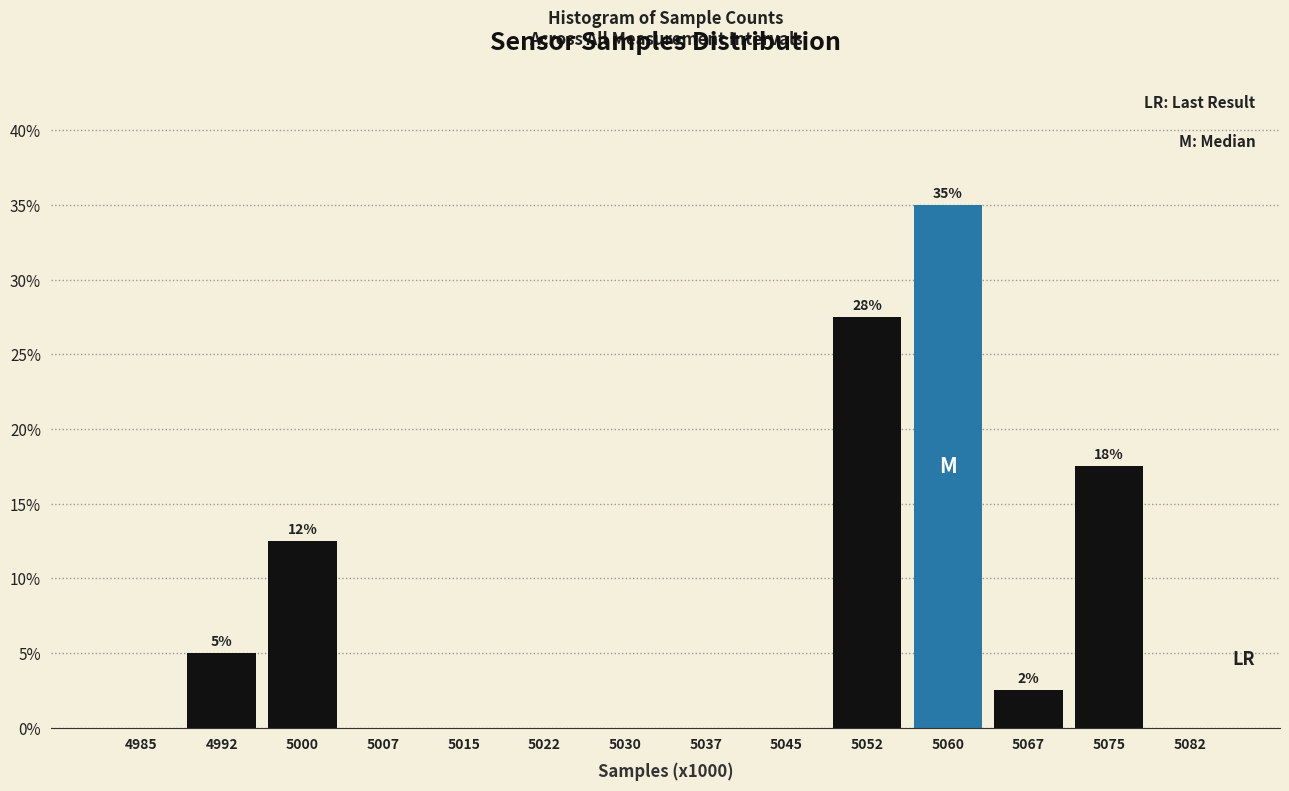

Reading left to right, transcribe all the data shown in this chart.

4985=0.0	4992=5.0	5000=12.5	5007=0.0	5015=0.0	5022=0.0	5030=0.0	5037=0.0	5045=0.0	5052=27.5	5060=35.0	5067=2.5	5075=17.5	5082=0.0